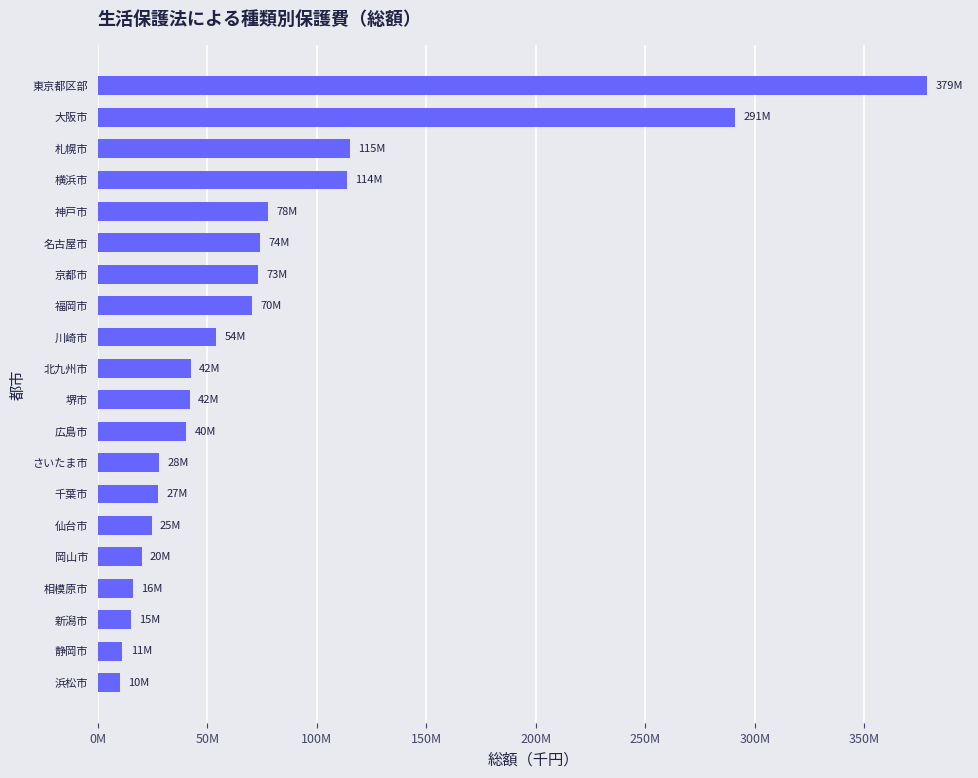

Does the chart contain any negative values?

No